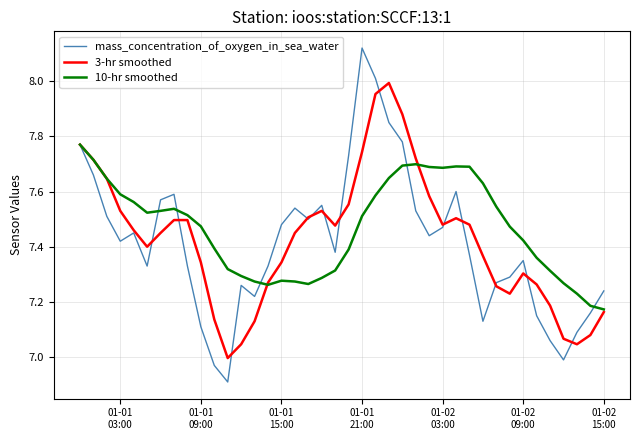

What is the smallest value displayed?

6.9